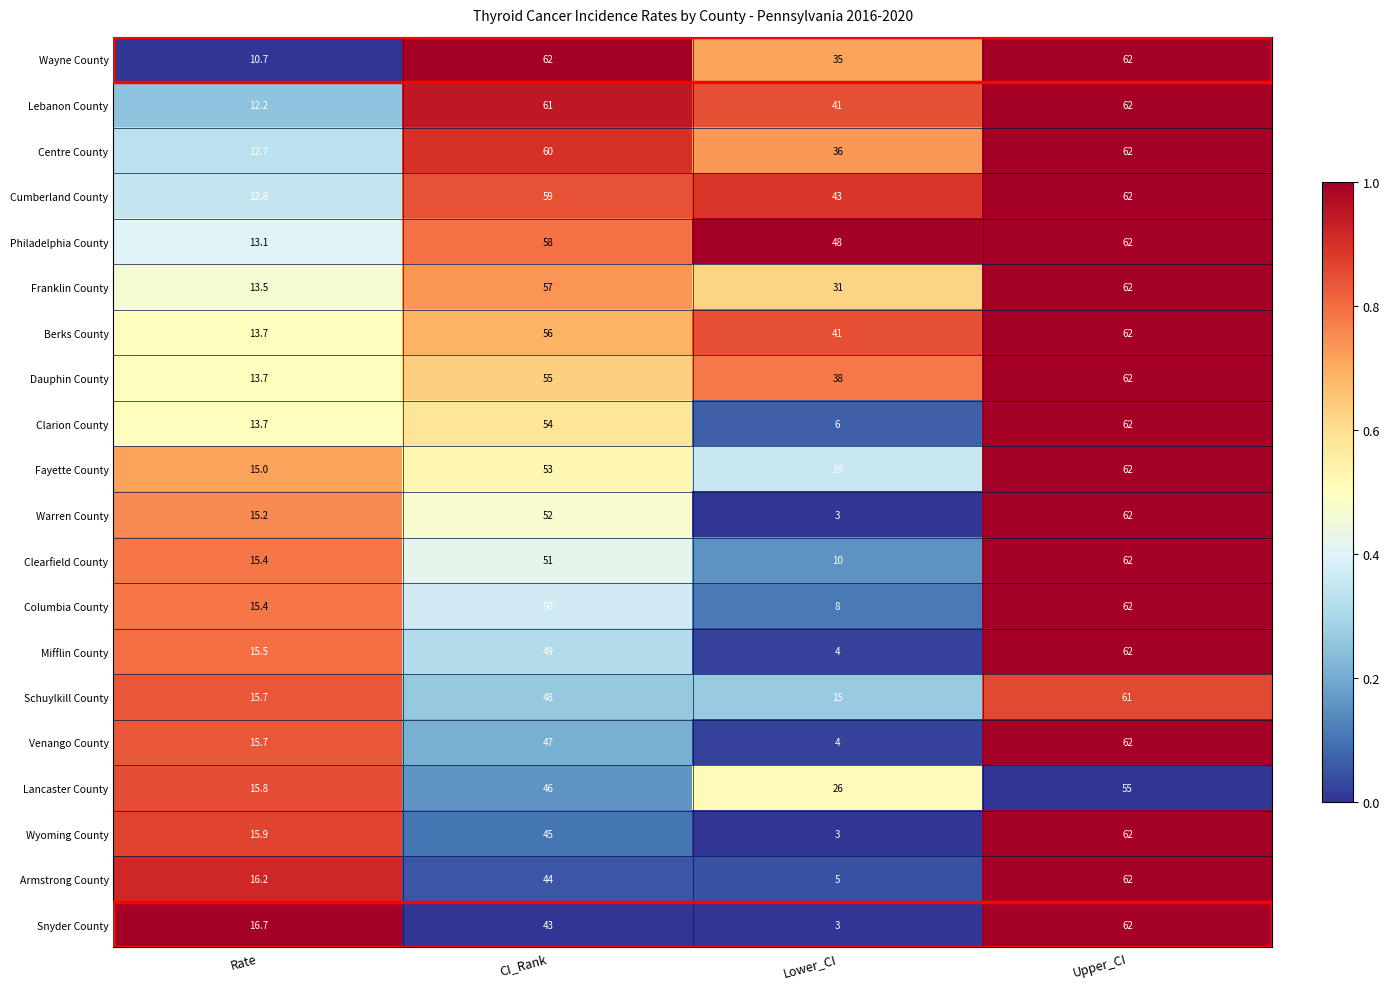

At CI_Rank, list the series in order from largest to smallest.

Wayne County, Lebanon County, Centre County, Cumberland County, Philadelphia County, Franklin County, Berks County, Dauphin County, Clarion County, Fayette County, Warren County, Clearfield County, Columbia County, Mifflin County, Schuylkill County, Venango County, Lancaster County, Wyoming County, Armstrong County, Snyder County